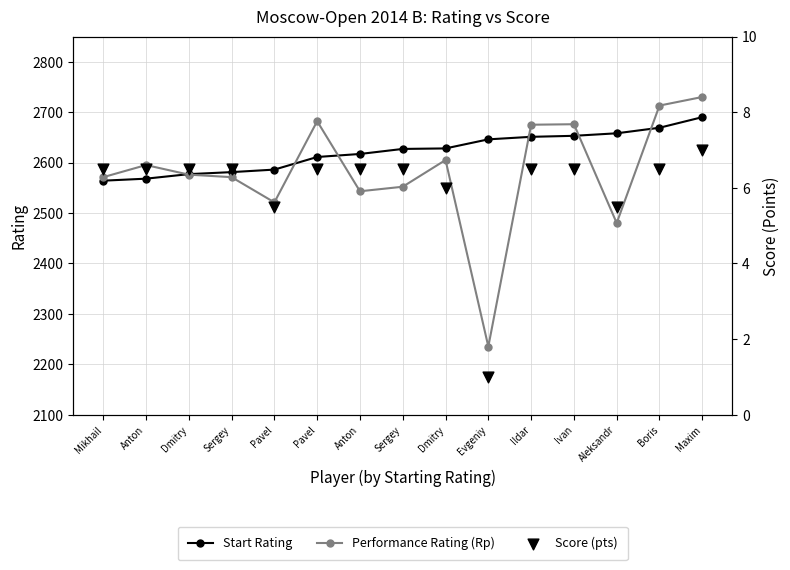

Is the value of Score (pts) at Sergey greater than the value of Start Rating at Dmitry?

No